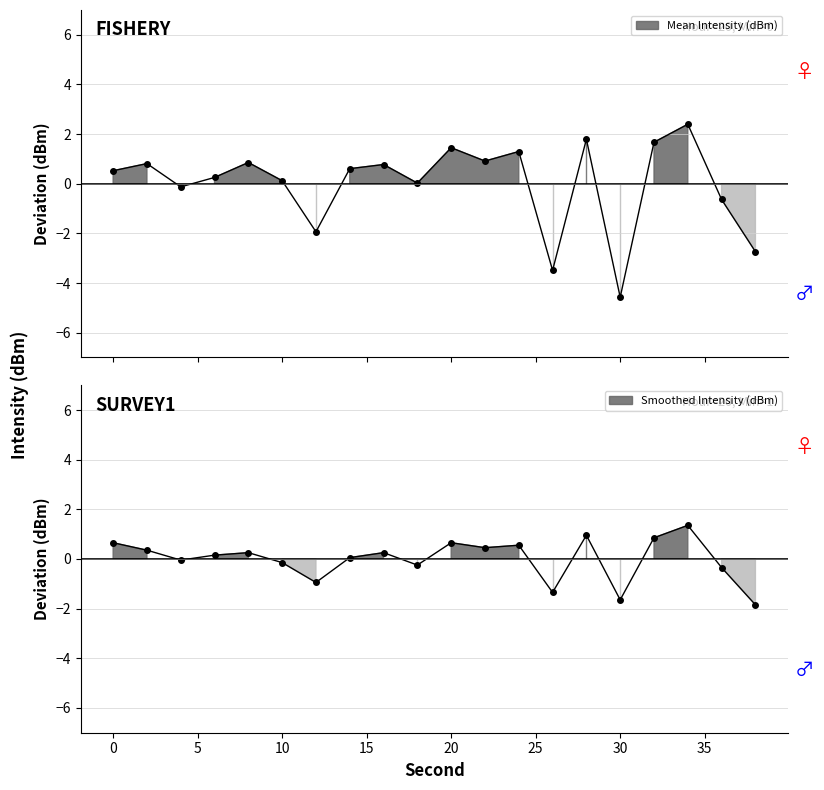

At 4, list the series in order from smallest to largest.

Mean Intensity (dBm), Smoothed Intensity (dBm)